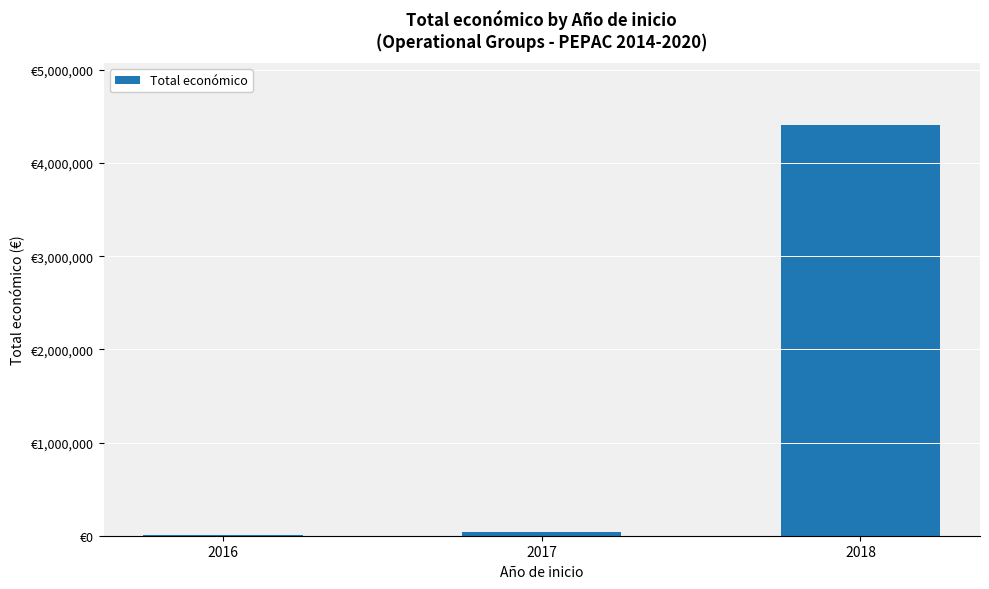

Where does the data first go above 42072?

2018